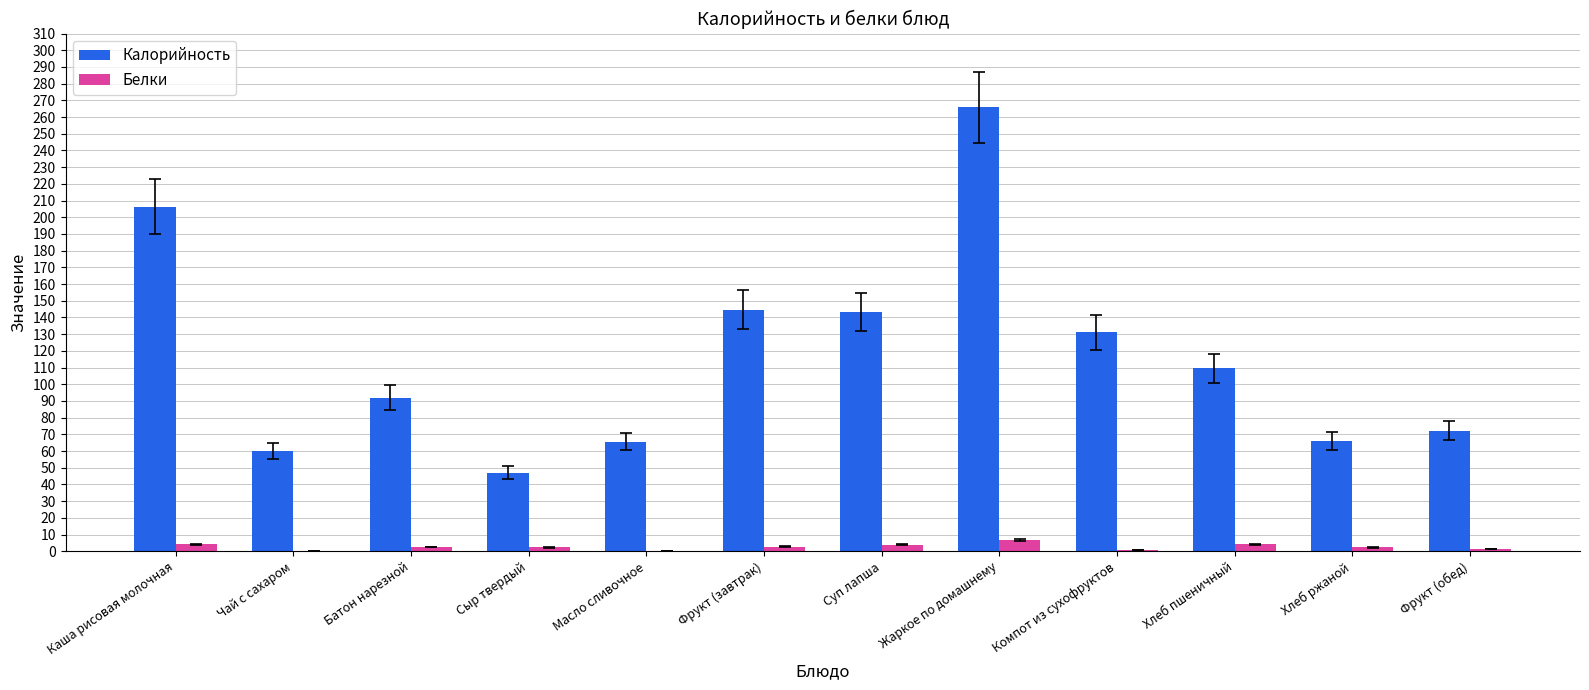

Which series has the largest total across all categories?

Калорийность